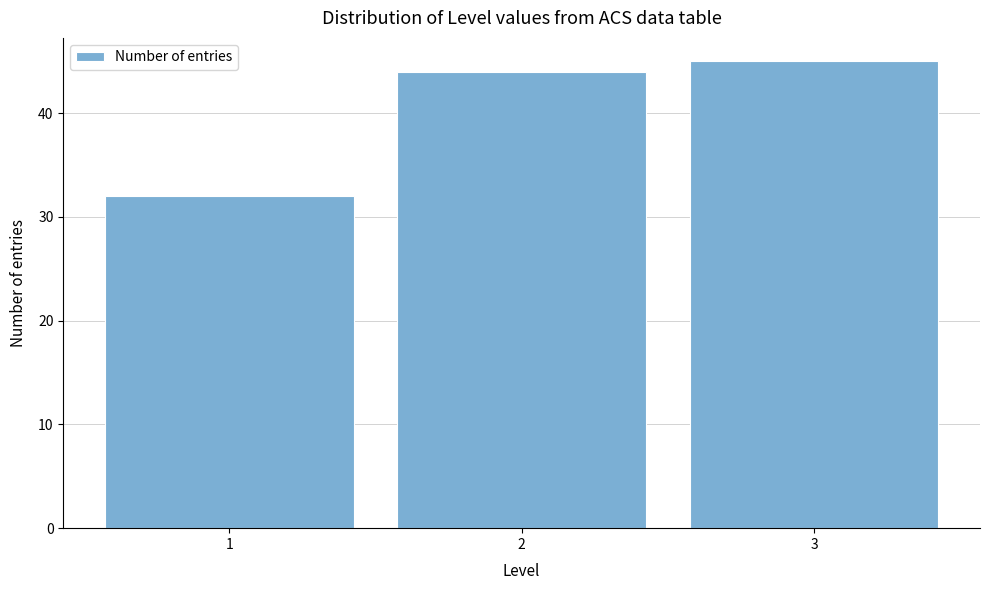

Reading left to right, transcribe all the data shown in this chart.

1=32	2=44	3=45